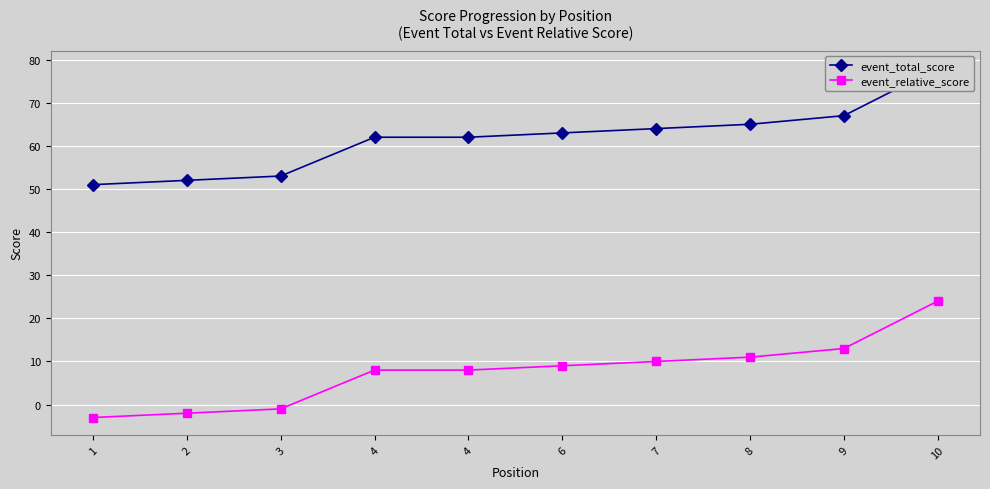

What is the difference between the second highest and second lowest values in the event_total_score series?

15